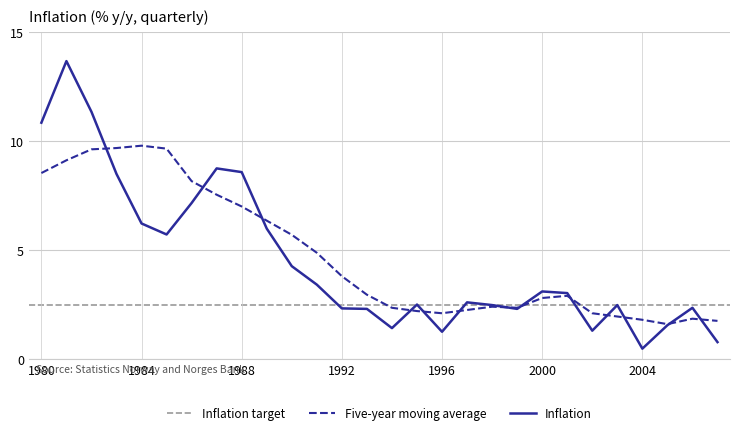

What is the maximum value for Five-year moving average?

9.8